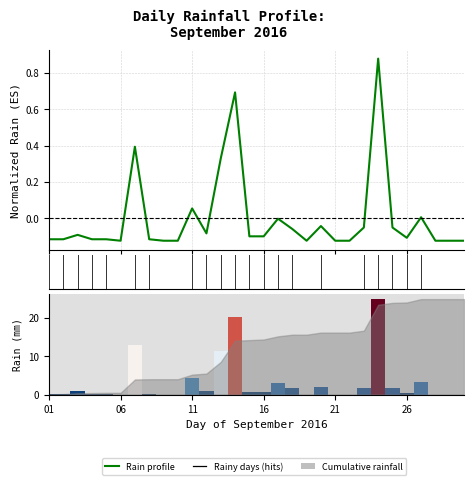

What is the difference between the maximum and second lowest values in the Rain profile series?

1.0